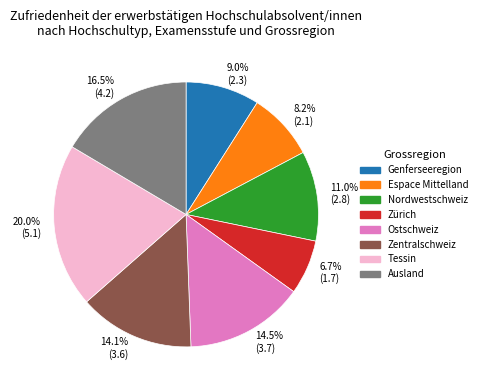

Is 8.2% (2.1) the majority of the pie?

No